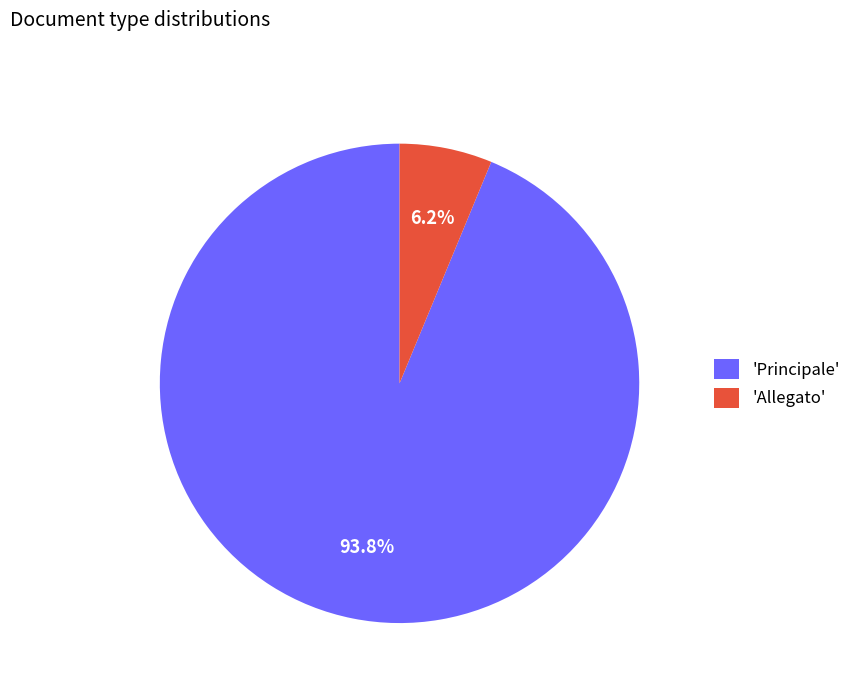

Which slice represents more than half of the pie?

'Principale'